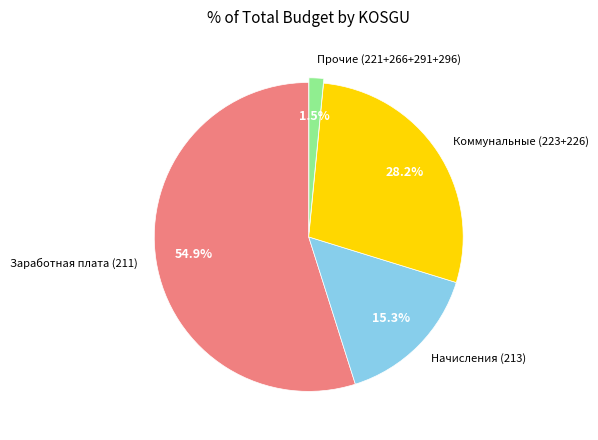

What is the ratio of the value at Заработная плата (211) to the value at Начисления (213)?

3.6